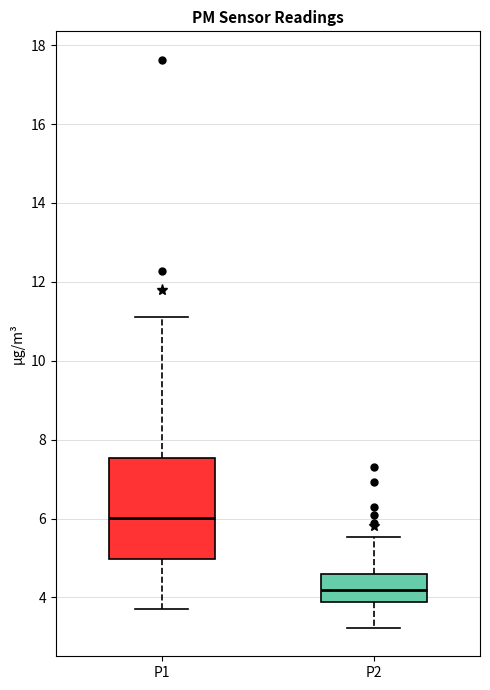

Reading left to right, transcribe this box plot: for each box, give where its median line is, the range the box spans, and where its two whiskers end, as read against the y-axis. The values are not printed on the chart, so give them approximately, as read against the axis.

P1: median 6.0, box 5.0 to 7.6, whiskers 3.8 to 11.2
P2: median 4.2, box 3.8 to 4.6, whiskers 3.2 to 5.6